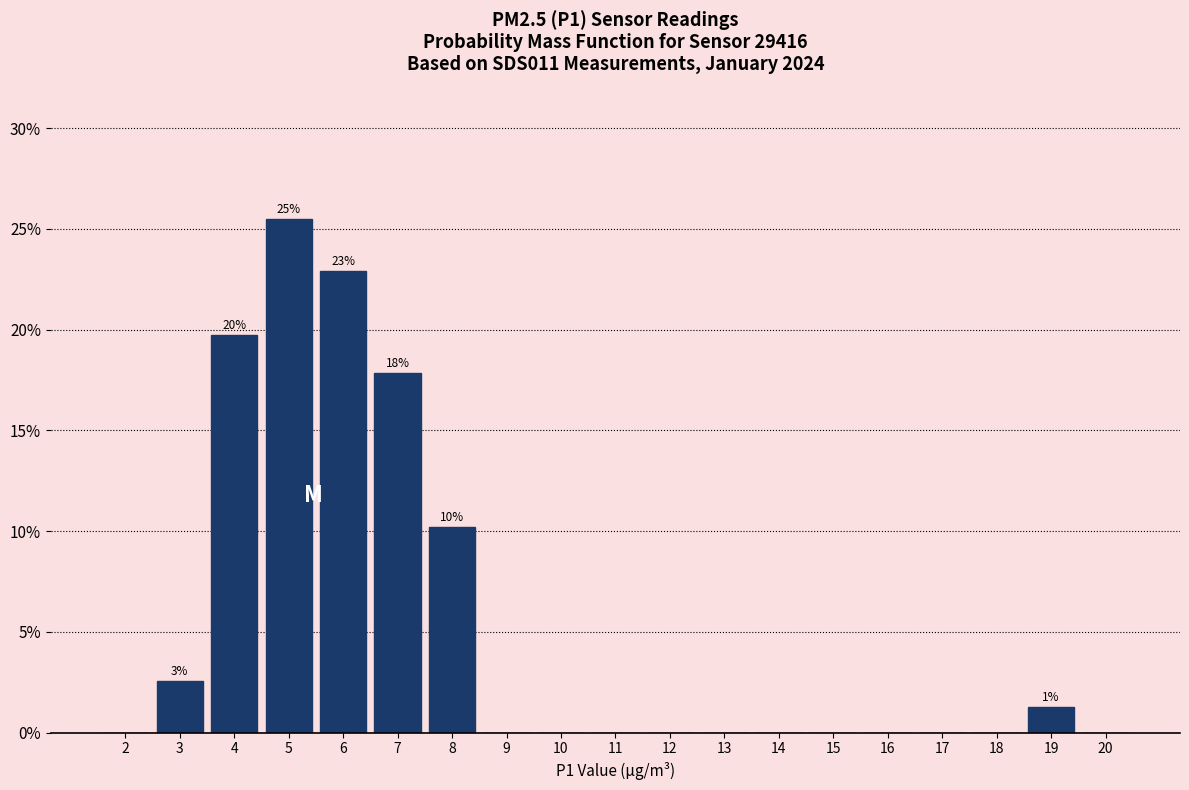

Reading right to left, what are all the values shown in this chart?

20=0.0	19=1.3	18=0.0	17=0.0	16=0.0	15=0.0	14=0.0	13=0.0	12=0.0	11=0.0	10=0.0	9=0.0	8=10.2	7=17.8	6=22.9	5=25.5	4=19.7	3=2.5	2=0.0